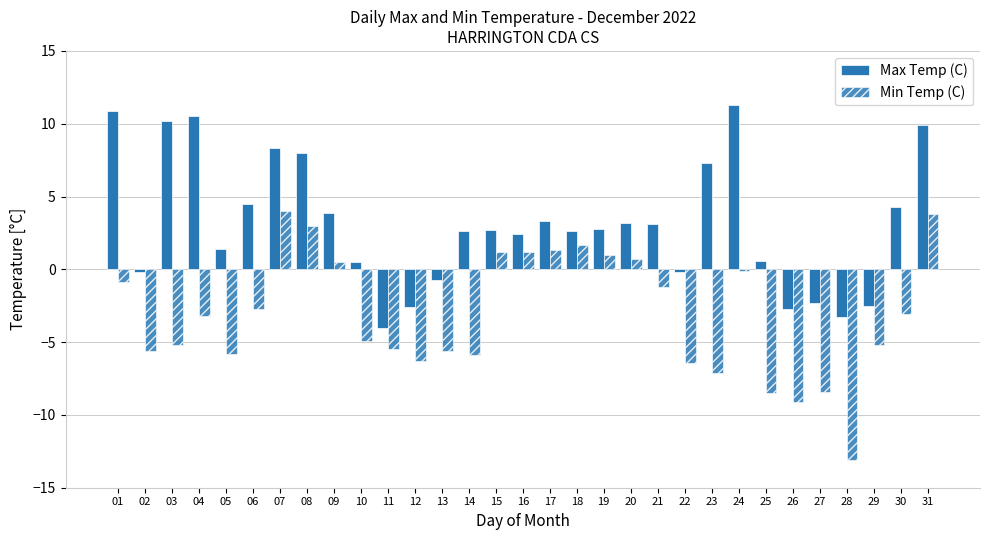

Which series has the largest range (max minus min)?

Min Temp (C)